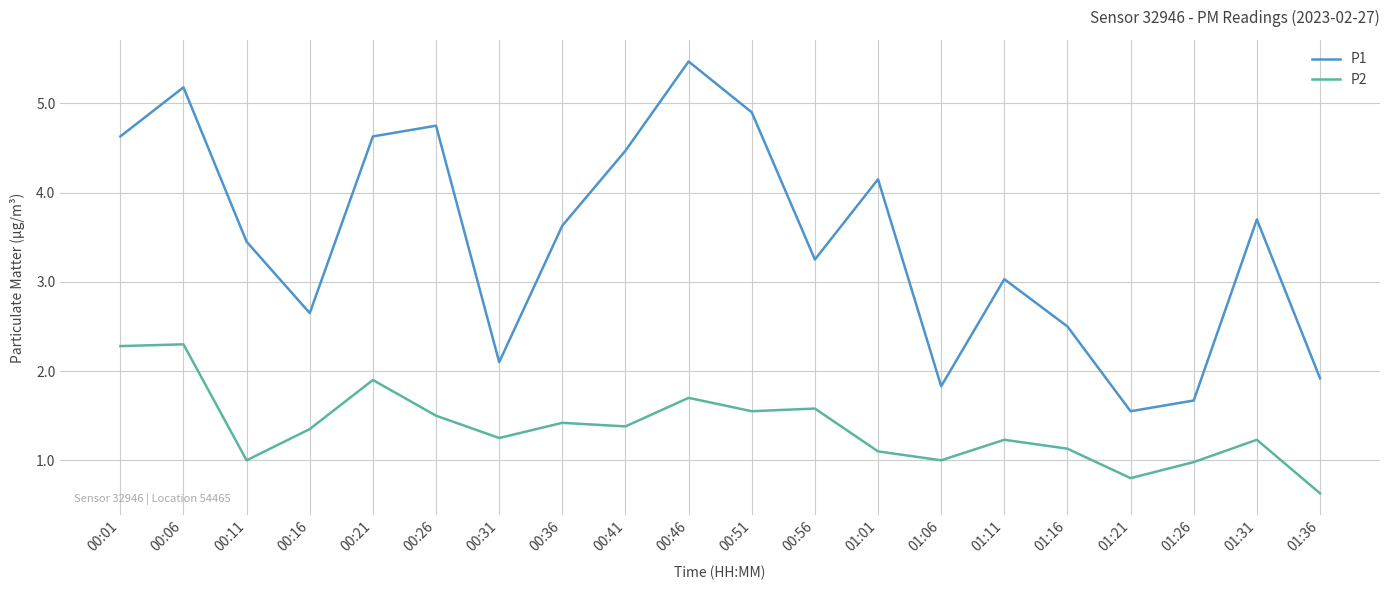

Rank the series by their average value, from highest to lowest.

P1, P2